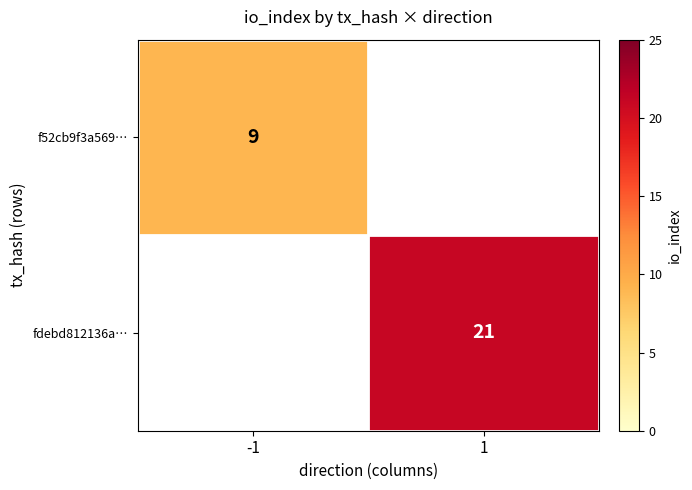

Count the number of data series in this chart.

2